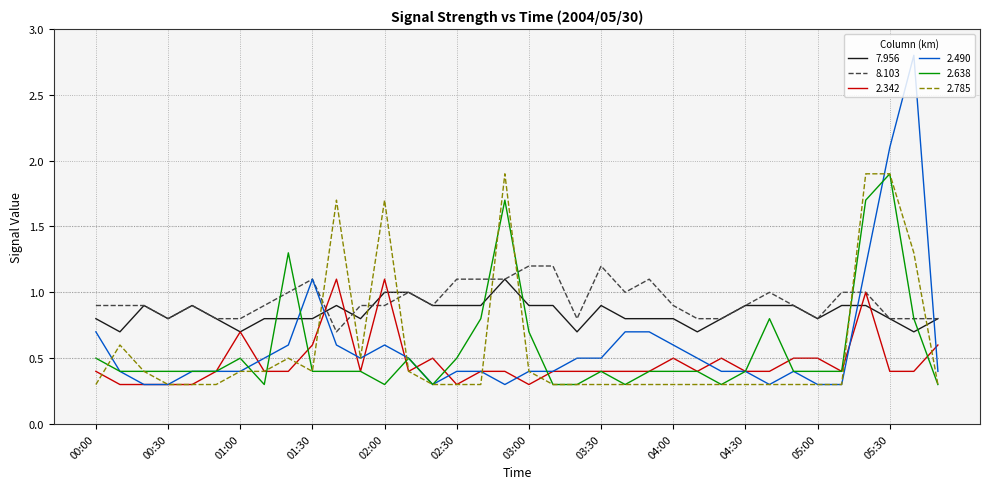

What is the lowest value of the 7.956 series?

0.7